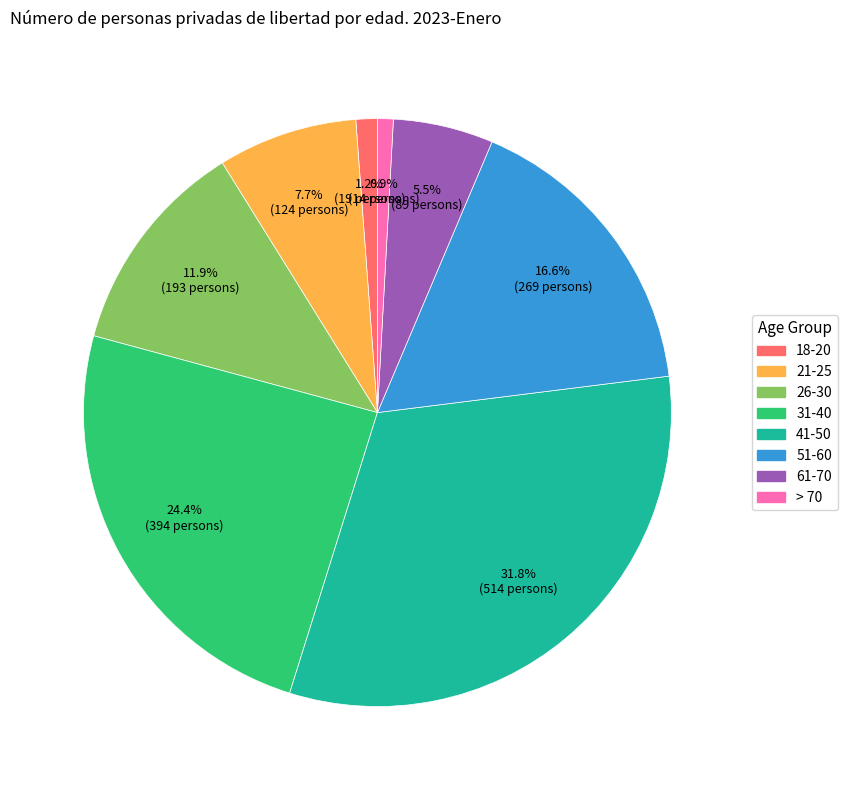

How many slices are in this pie chart?

8